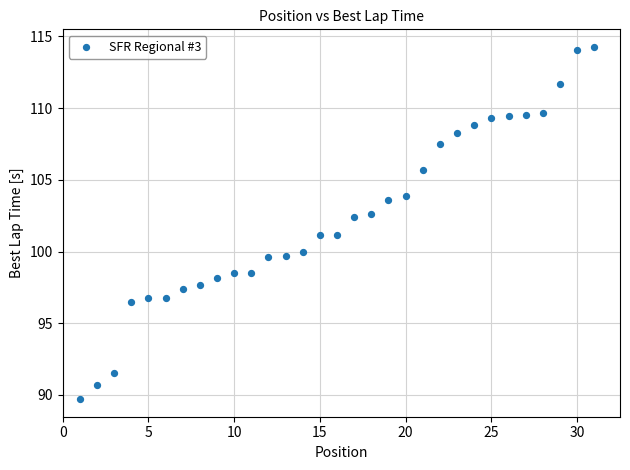

What is the range of Y values (max minus min)?

24.6